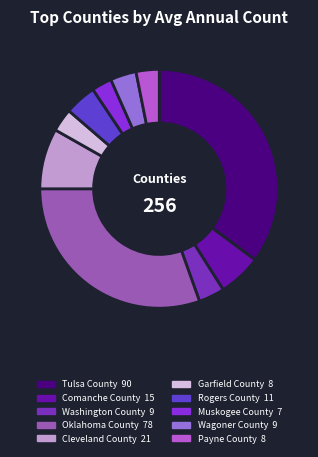

How many slices are in this pie chart?

10